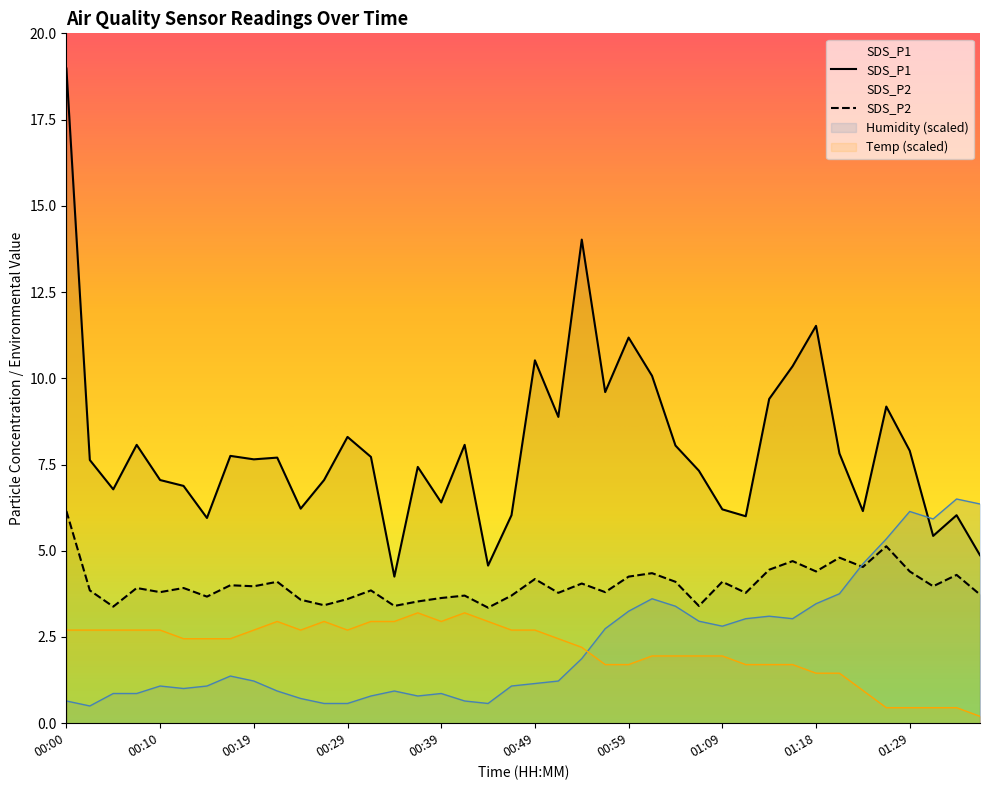

What position from the left is 01:36?

40